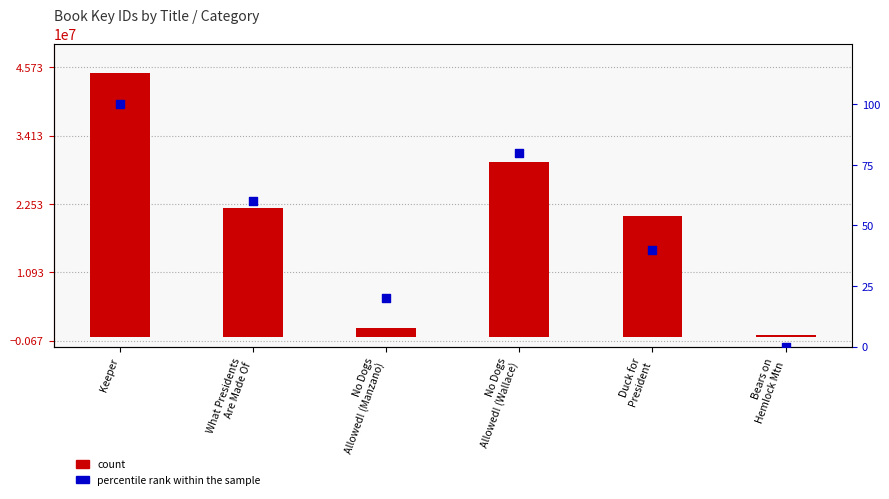

At how many categories does at least one series exceed 33288029?

1